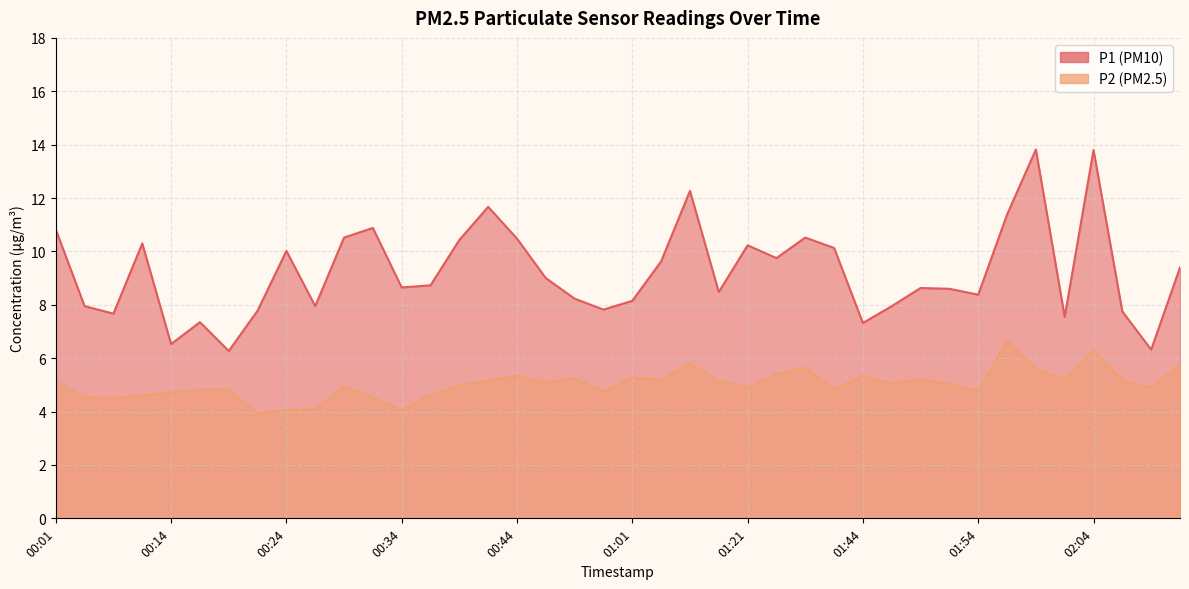

What is the highest value of the P2 series?

6.7